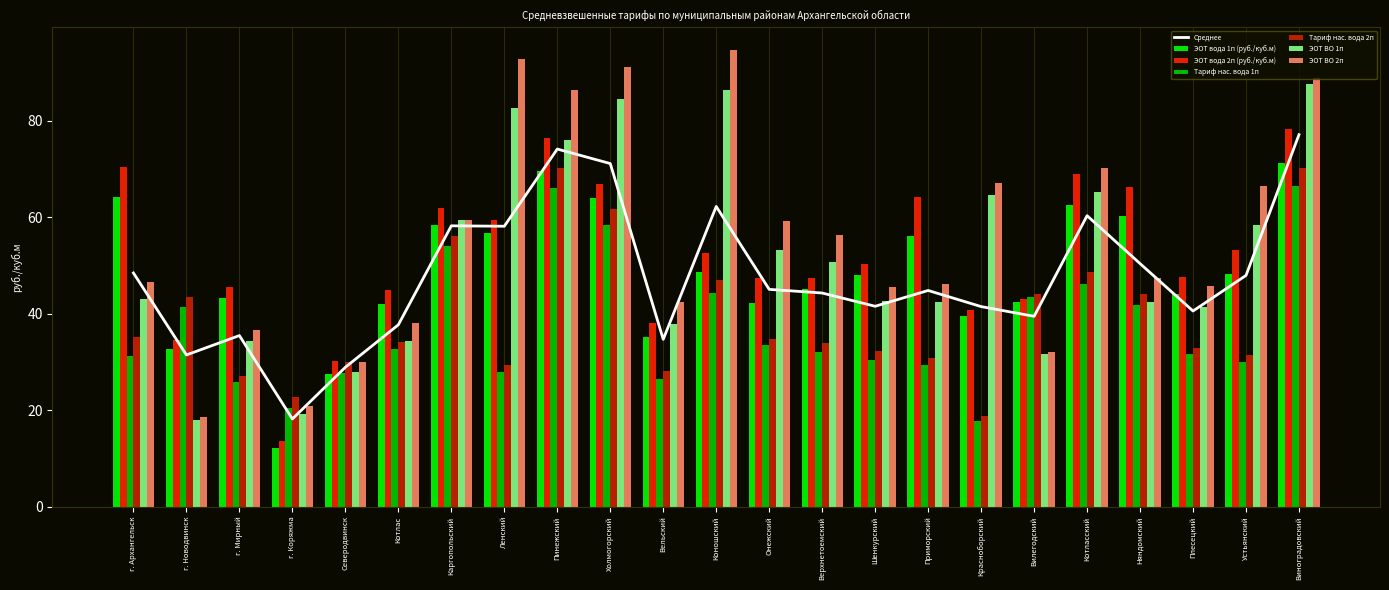

Is it true that Тариф нас. вода 2п equals 28.6 at Каргопольский?

False